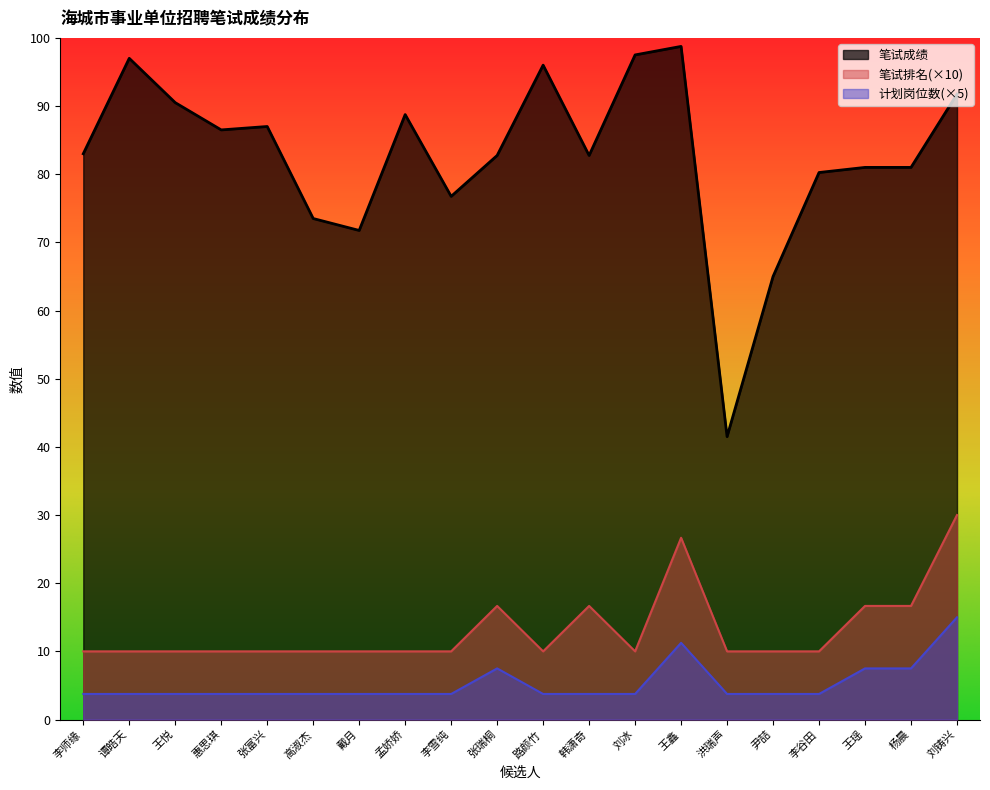

Which series has the largest total across all categories?

笔试成绩